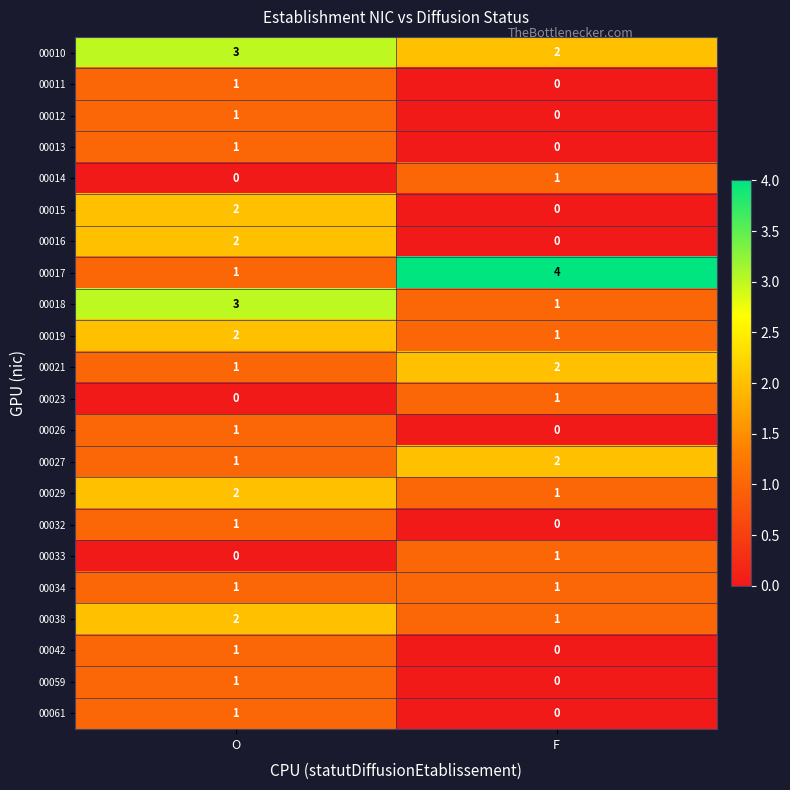

Is it true that 00027 equals 0 at O?

False